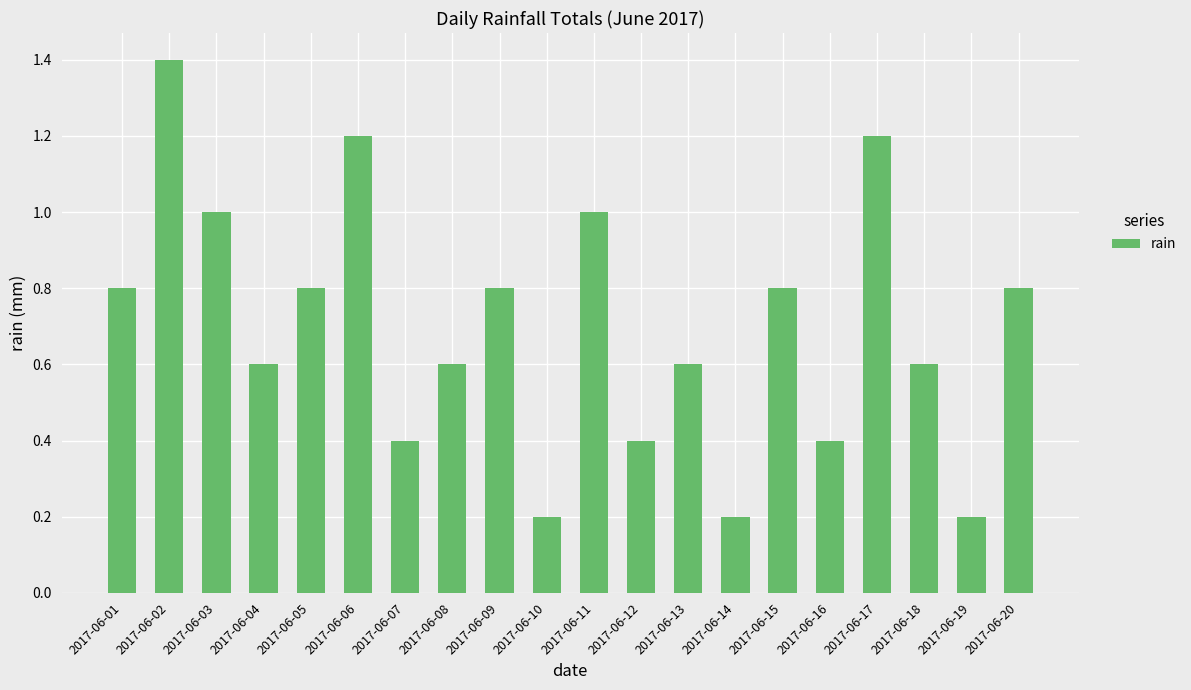

What is the sum of the values at 2017-06-19 and 2017-06-13?

0.8